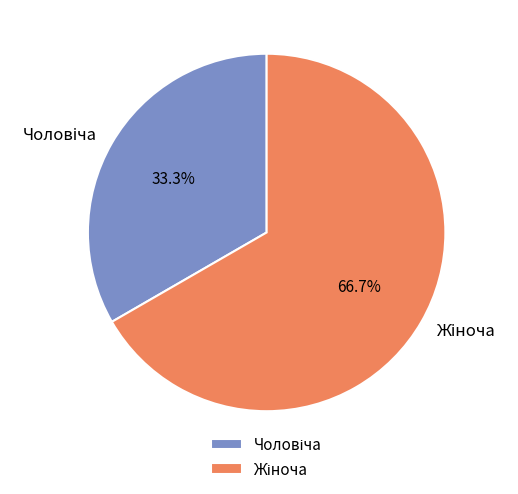

Is there a majority slice in this chart?

Yes